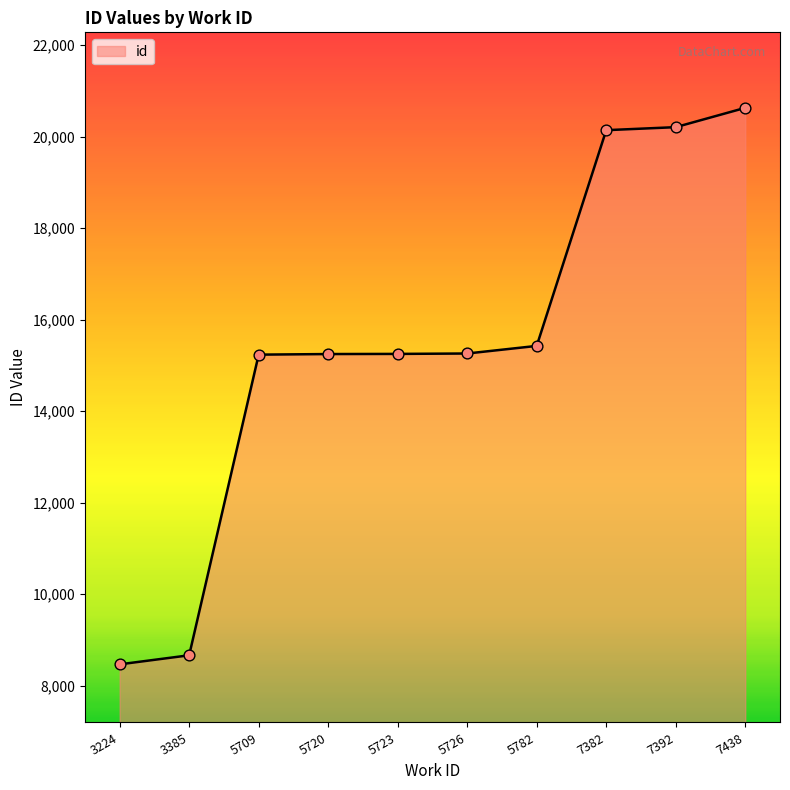

What is the ratio of the value at 7438 to the value at 5782?

1.3